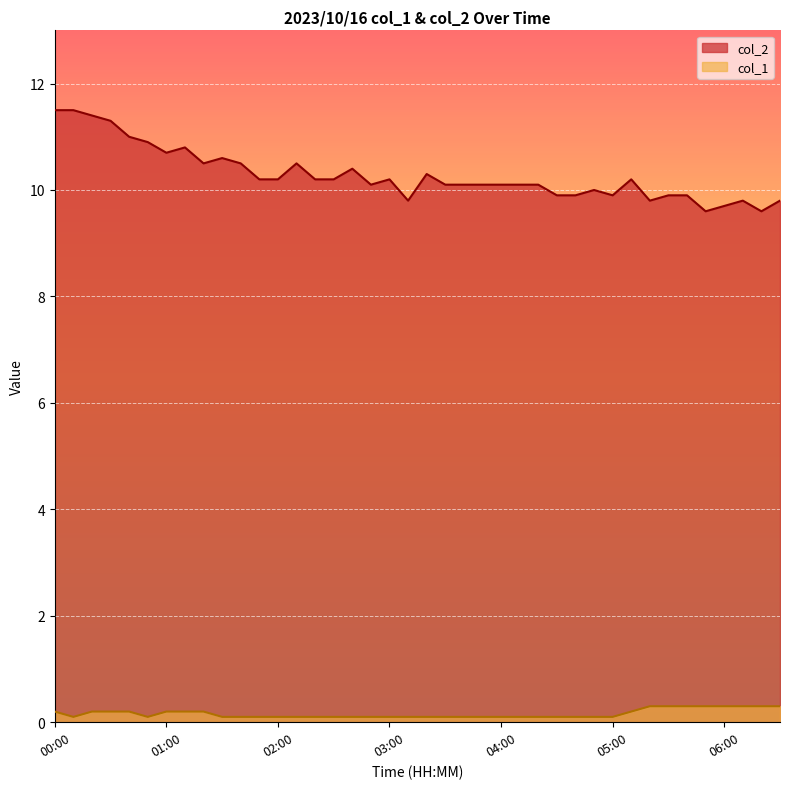

What is the total value across all series at 06:00?

10.0